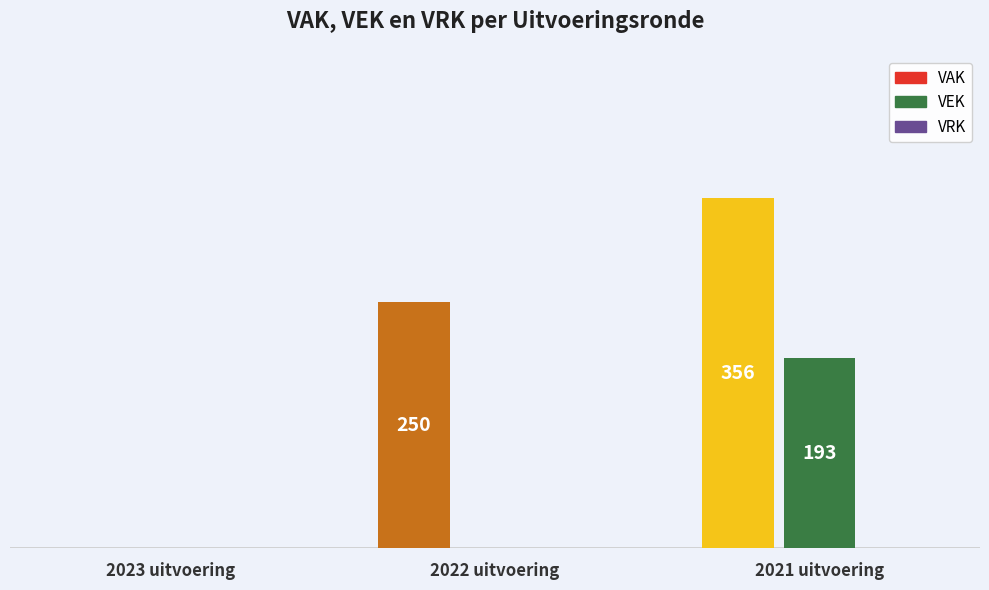

Between 2023 uitvoering and 2022 uitvoering, which series saw the biggest shift?

VAK